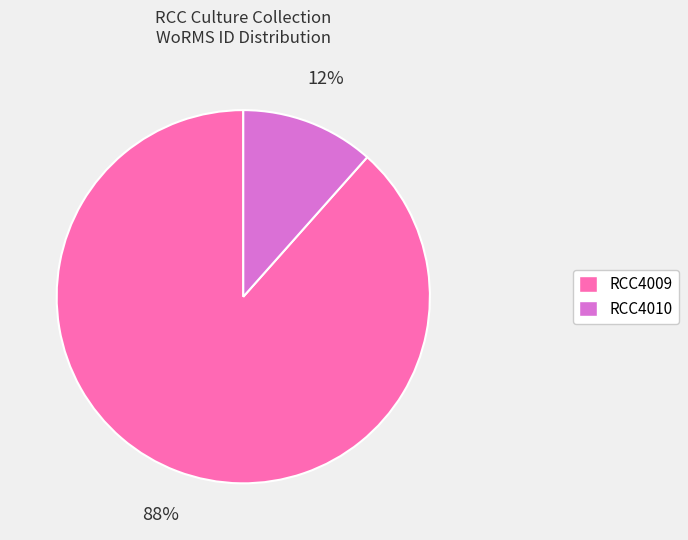

Which slice is the largest?

RCC4009